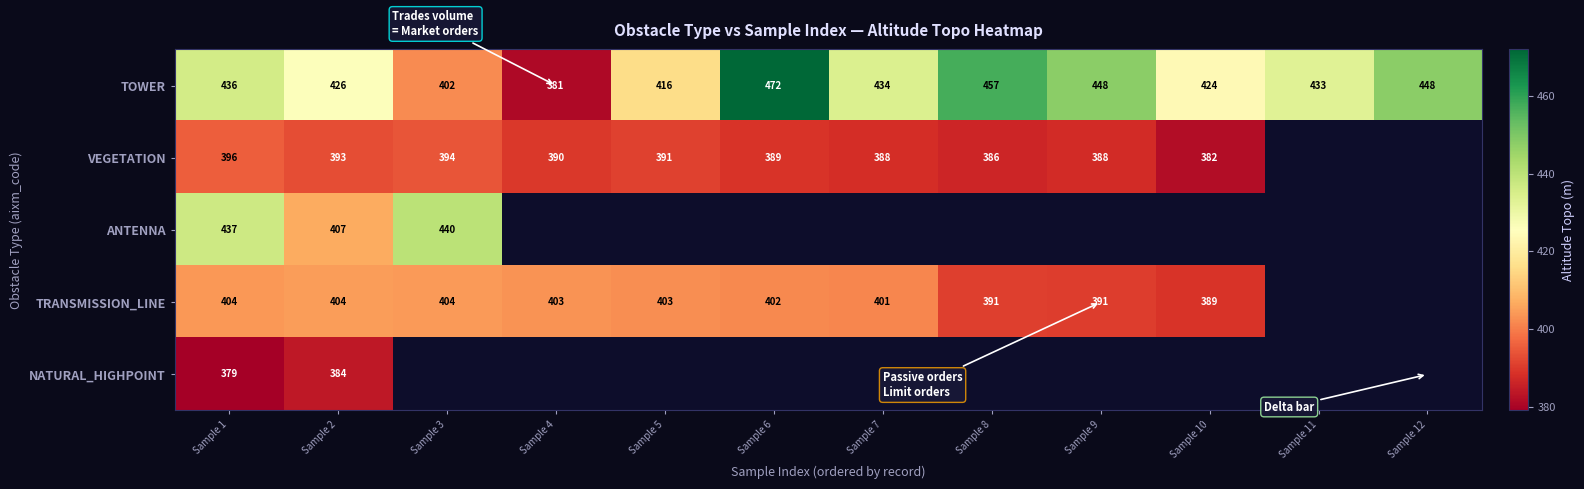

The value of TOWER at Sample 6 is 220.6. True or false?

False